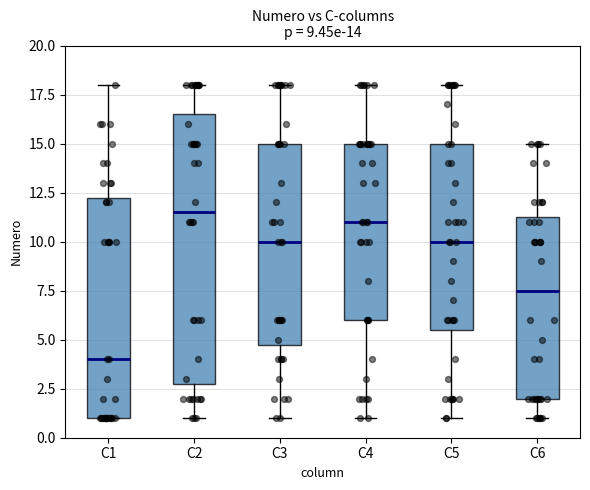

Which box is the tallest, from its lower edge to its upper edge?

C2